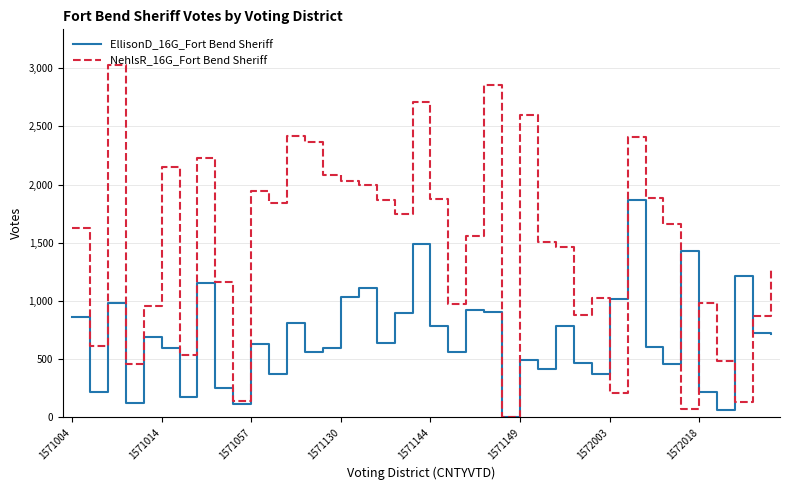

Which series has the largest total across all categories?

NehlsR_16G_Fort Bend Sheriff